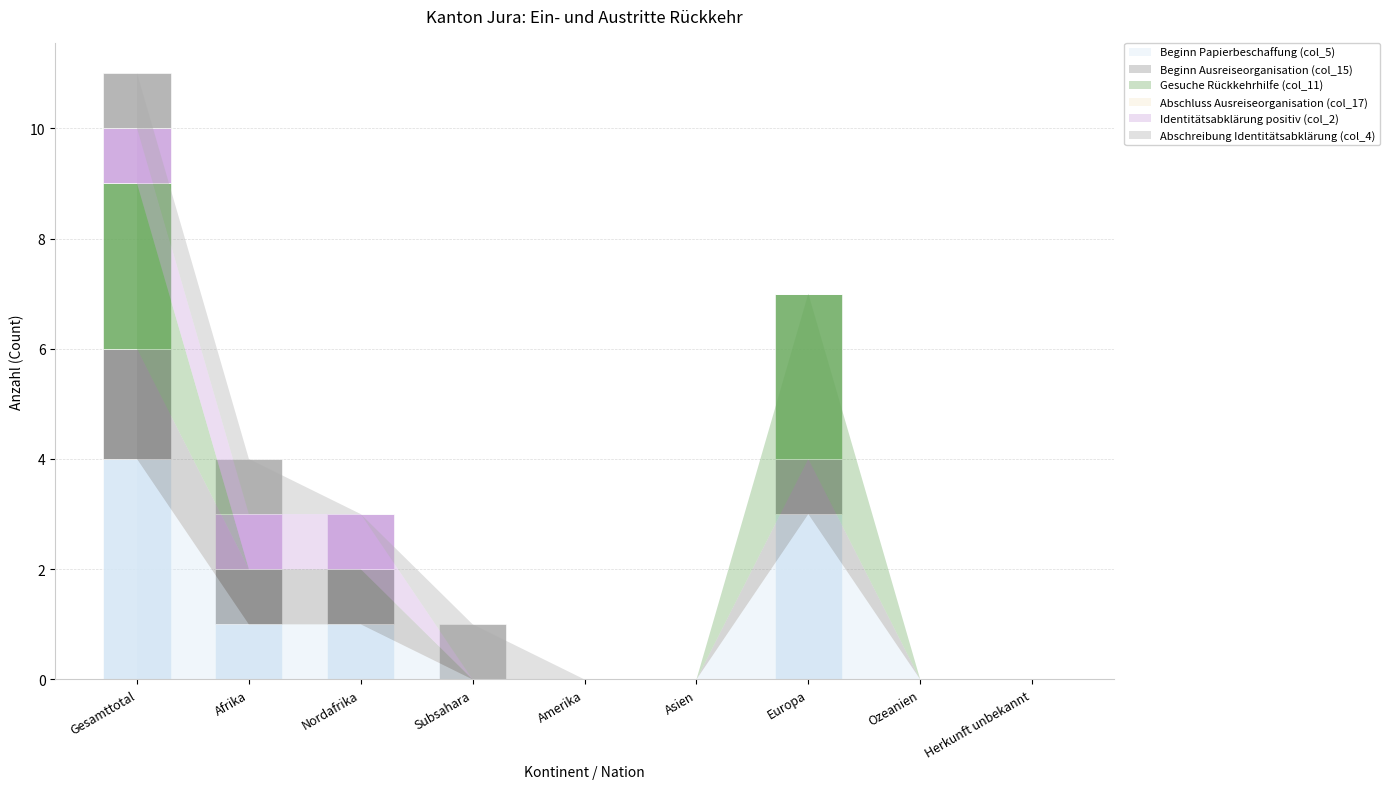

What is the sum of the Beginn Papierbeschaffung (col_5) values at Gesamttotal and Afrika?

5